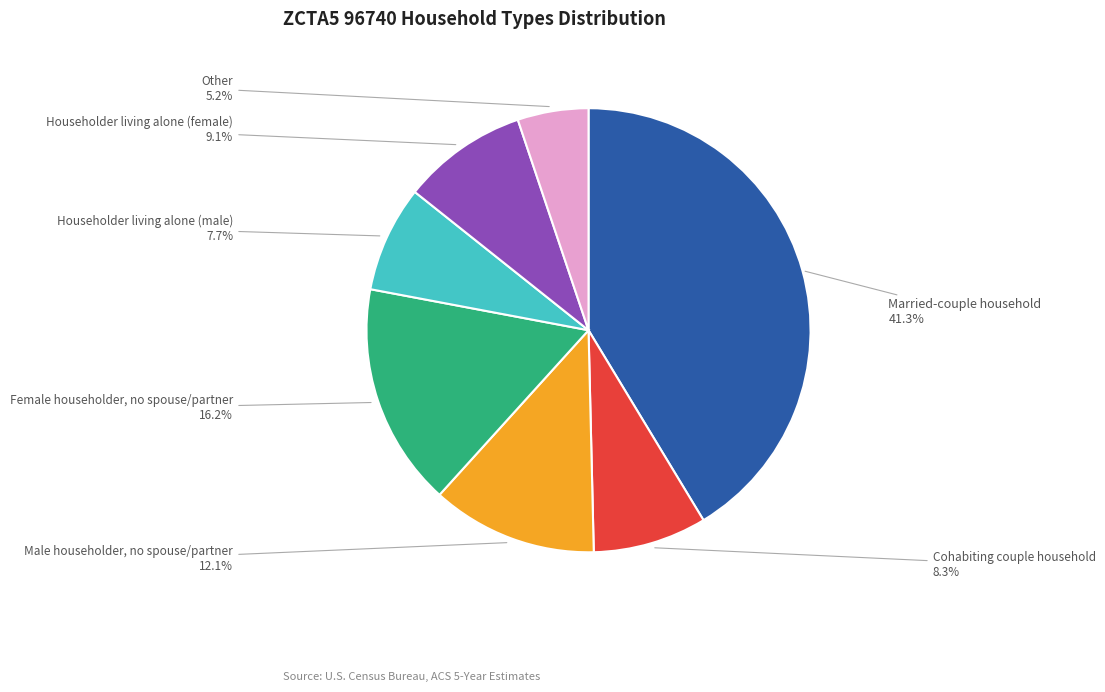

Does any single category account for the majority?

No